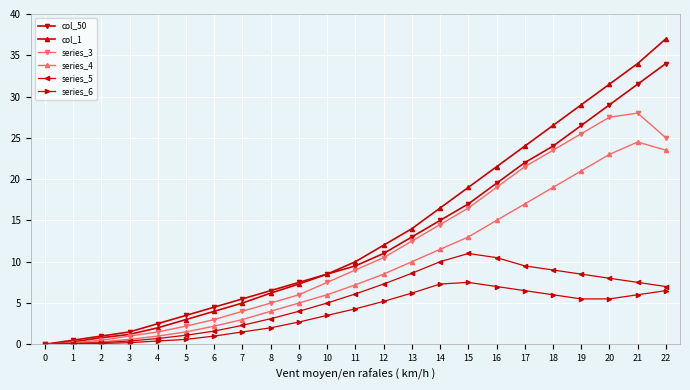

Is it true that series_3 equals 19.0 at 16?

True